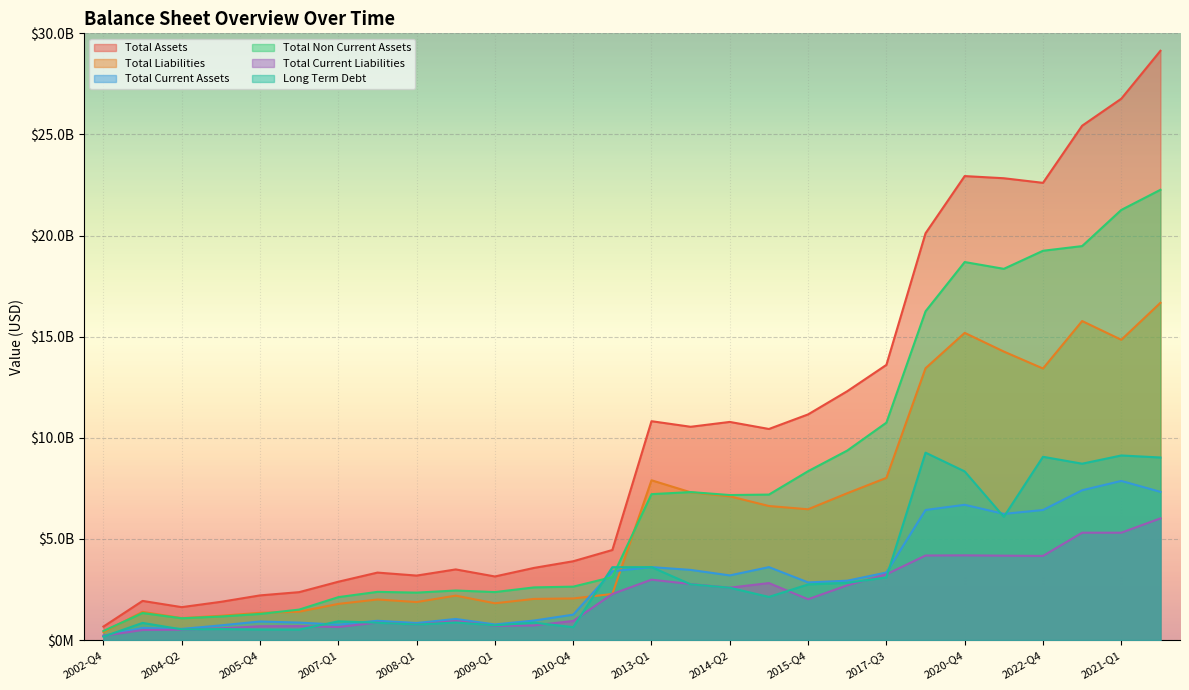

Reading left to right, transcribe all the data shown in this chart.

Total Assets: 665546310.1	1935414431.0	1627767979.5	1890293972.7	2208600102.0	2369200179.0	2884099685.0	3336100011.0	3188198207.0	3493097215.0	3144200000.0	3568000000.0	3896600000.0	4453200000.0	10821900000.0	10546200000.0	10785800000.0	10437200000.0	11157700000.0	12303900000.0	13605900000.0	20114100000.0	22942200000.0	22835100000.0	22607700000.0	25431600000.0	26767100000.0	29137300000.0
Total Liabilities: 393841139.9	1393966755.0	1083481765.4	1200607653.1	1346499831.0	1403200179.0	1787700094.0	2006100011.0	1879198207.0	2195998046.0	1819100000.0	2034400000.0	2056900000.0	2278600000.0	7901000000.0	7306300000.0	7108100000.0	6627600000.0	6466900000.0	7260300000.0	8019800000.0	13440300000.0	15189800000.0	14265500000.0	13426600000.0	15774600000.0	14847200000.0	16675600000.0
Total Current Assets: 216697567.9	600043068.0	550706206.5	726145508.3	918399390.0	862999552.0	762299906.0	953200127.0	843099602.0	1043099170.0	772000000.0	964100000.0	1255700000.0	3400400000.0	3606400000.0	3468900000.0	3197000000.0	3606400000.0	2850800000.0	2934800000.0	3339300000.0	6430900000.0	6688300000.0	6239100000.0	6430900000.0	7406300000.0	7869200000.0	7328300000.0
Total Non Current Assets: 448848742.2	1335371364.0	1077061773.0	1164148464.4	1290200711.0	1506200627.0	2121799779.0	2382899884.0	2345098606.0	2449998046.0	2372200000.0	2603900000.0	2640900000.0	3115800000.0	7215500000.0	7316900000.0	7170200000.0	7193400000.0	8349600000.0	9369100000.0	10749900000.0	16254800000.0	18691400000.0	18355300000.0	19248600000.0	19479900000.0	21268100000.0	22263300000.0
Total Current Liabilities: 211067343.3	497100113.0	510483776.9	580555099.4	681000169.0	689899687.0	643300162.0	865099905.0	762299801.0	943099170.0	701500000.0	722800000.0	944700000.0	2278600000.0	2986100000.0	2769200000.0	2590800000.0	2817200000.0	2018200000.0	2705500000.0	3250800000.0	4180300000.0	4188000000.0	4172300000.0	4160800000.0	5308500000.0	5308500000.0	6017400000.0
Long Term Debt: 168062461.1	847992444.0	528015042.4	542535720.2	520299797.0	516100313.0	926800204.0	854299609.0	764299801.0	869599414.0	728300000.0	858400000.0	636600000.0	3601900000.0	3605400000.0	2756700000.0	2586100000.0	2133300000.0	2749200000.0	2828400000.0	3095800000.0	9266400000.0	8338700000.0	6093600000.0	9062000000.0	8720600000.0	9126600000.0	9027100000.0